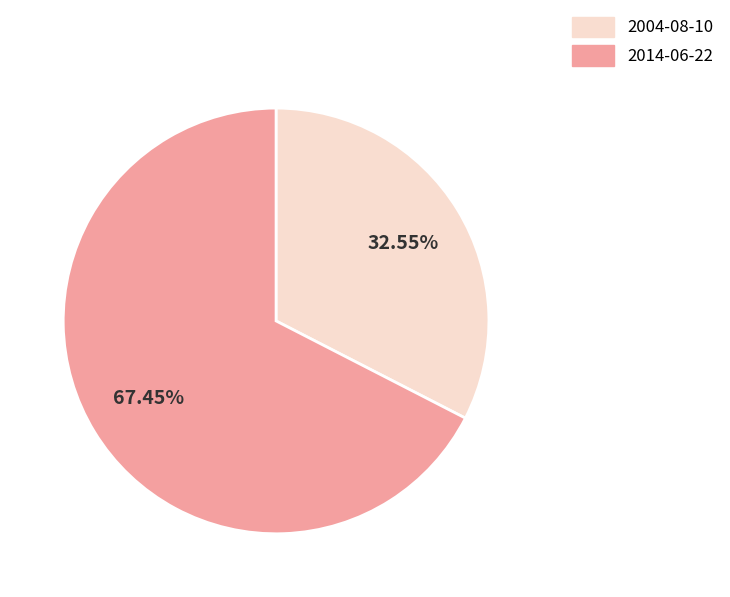

Is 2004-08-10 the majority of the pie?

No